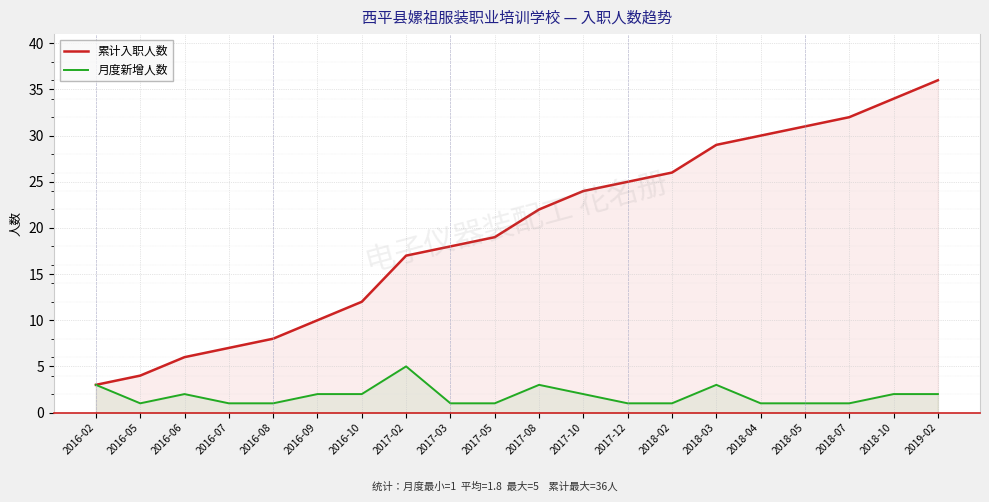

What is the label of the 1st point from the left?

2016-02